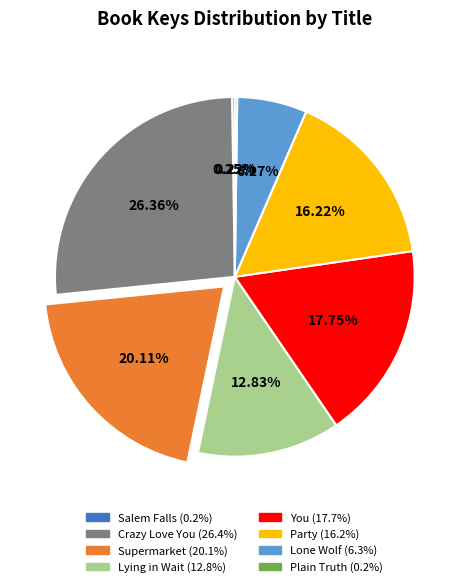

True or false: Crazy Love You accounts for 35% of the total.

False